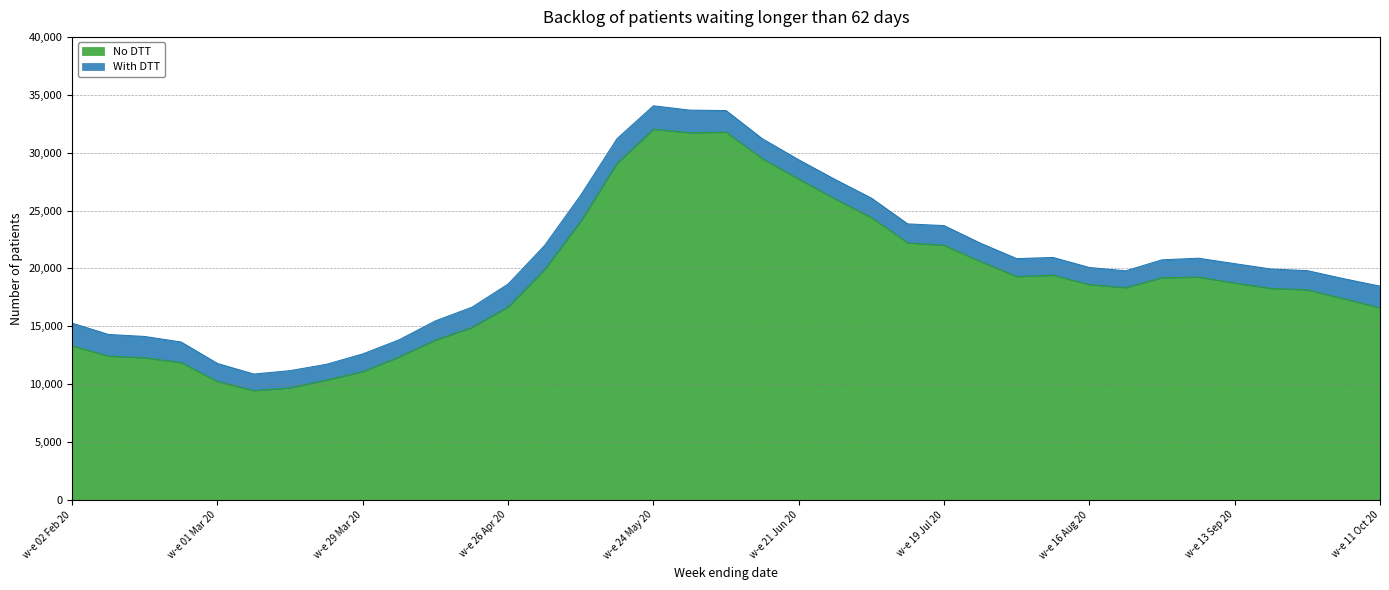

What is the difference between the values at w-e 29 Mar 20 and w-e 05 Jul 20?

13313